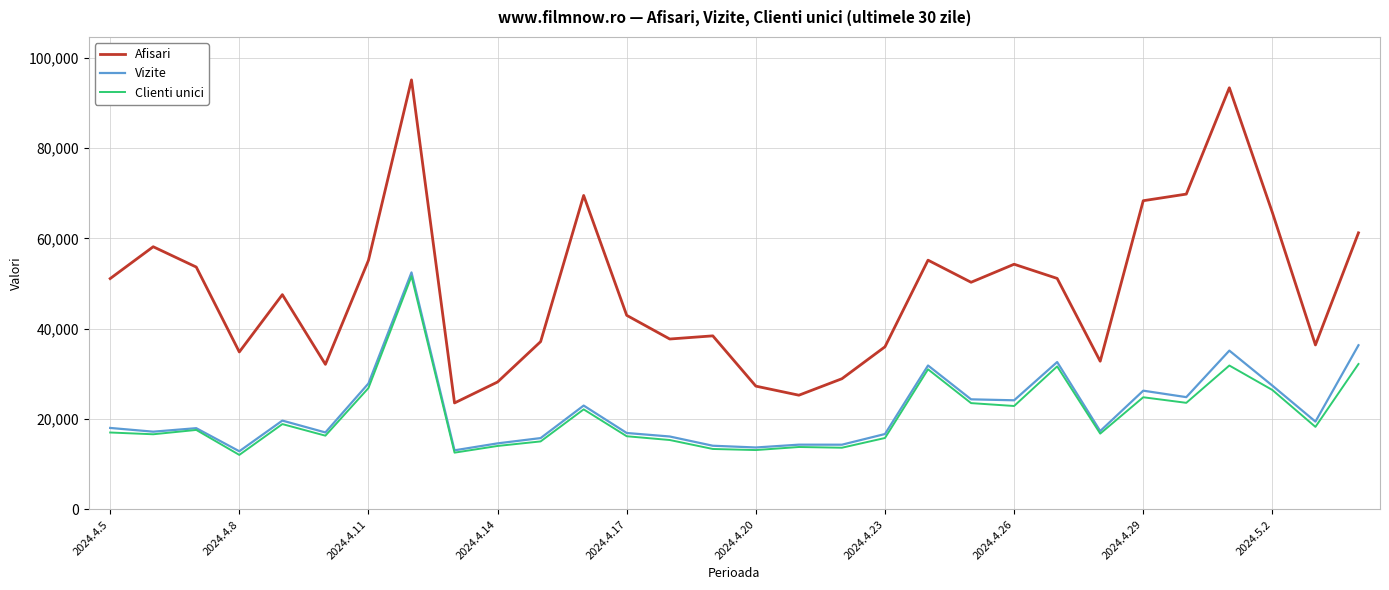

True or false: Clienti unici and Afisari cross at least once.

False